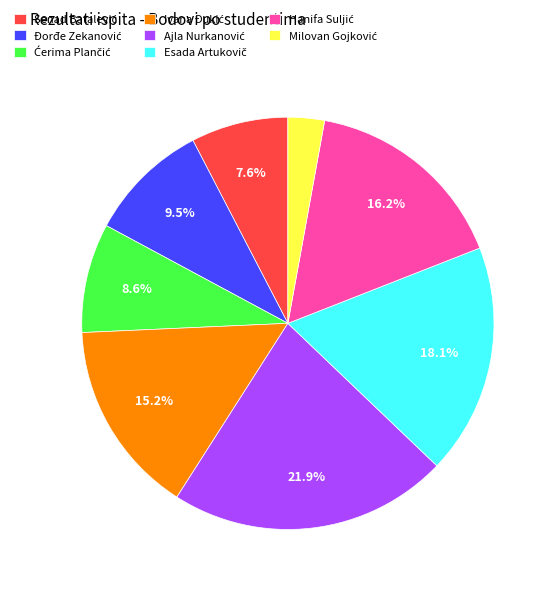

Does any single category account for the majority?

No